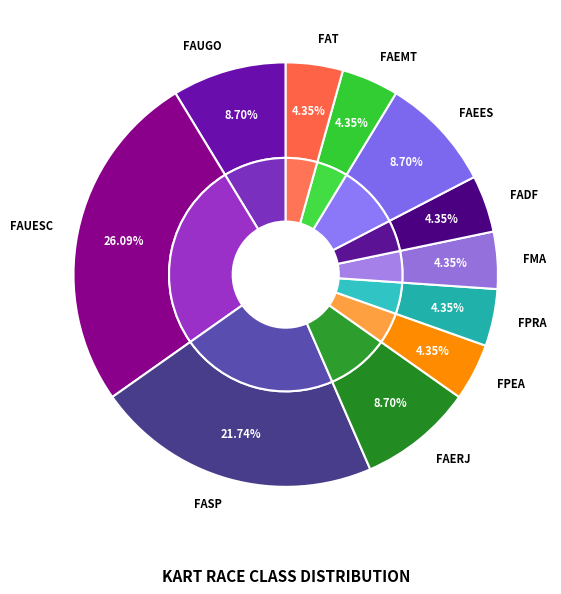

How many slices are in this pie chart?

11